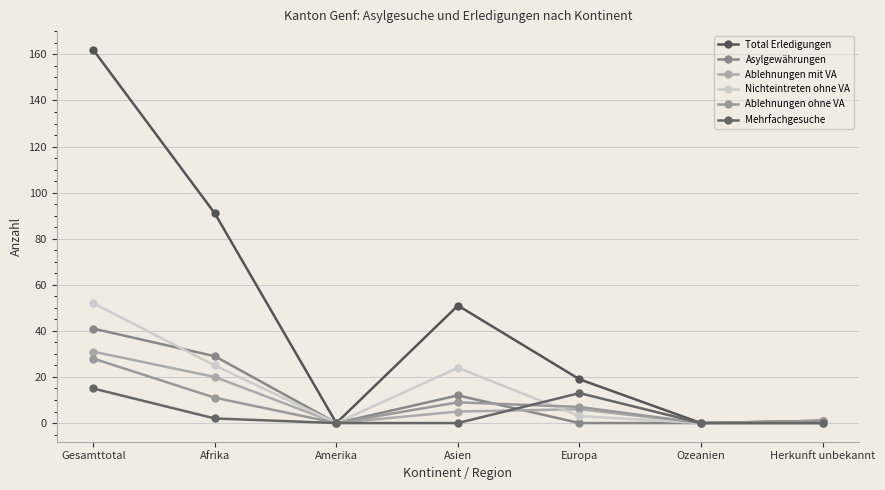

Reading right to left, transcribe all the data shown in this chart.

Total Erledigungen: Herkunft unbekannt=1	Ozeanien=0	Europa=19	Asien=51	Amerika=0	Afrika=91	Gesamttotal=162
Asylgewährungen: Herkunft unbekannt=0	Ozeanien=0	Europa=0	Asien=12	Amerika=0	Afrika=29	Gesamttotal=41
Ablehnungen mit VA: Herkunft unbekannt=0	Ozeanien=0	Europa=6	Asien=5	Amerika=0	Afrika=20	Gesamttotal=31
Nichteintreten ohne VA: Herkunft unbekannt=0	Ozeanien=0	Europa=3	Asien=24	Amerika=0	Afrika=25	Gesamttotal=52
Ablehnungen ohne VA: Herkunft unbekannt=1	Ozeanien=0	Europa=7	Asien=9	Amerika=0	Afrika=11	Gesamttotal=28
Mehrfachgesuche: Herkunft unbekannt=0	Ozeanien=0	Europa=13	Asien=0	Amerika=0	Afrika=2	Gesamttotal=15